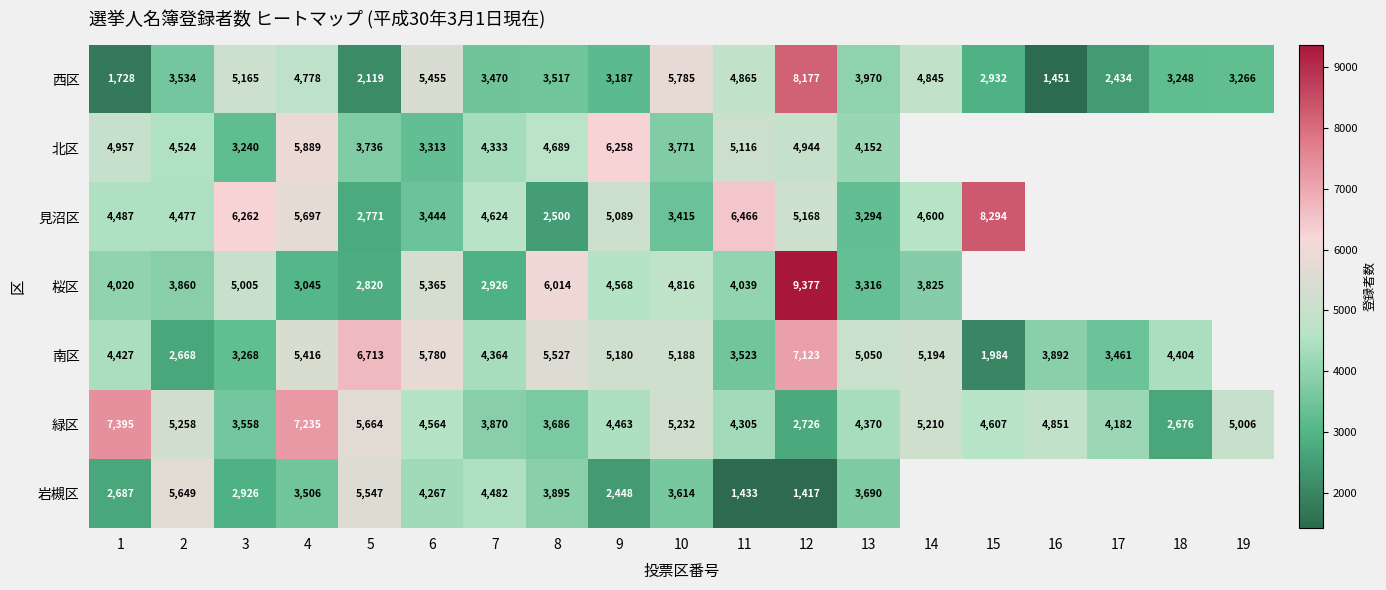

List the labels in order of 西区 value, smallest first.

16, 1, 5, 17, 15, 9, 18, 19, 7, 8, 2, 13, 4, 14, 11, 3, 6, 10, 12